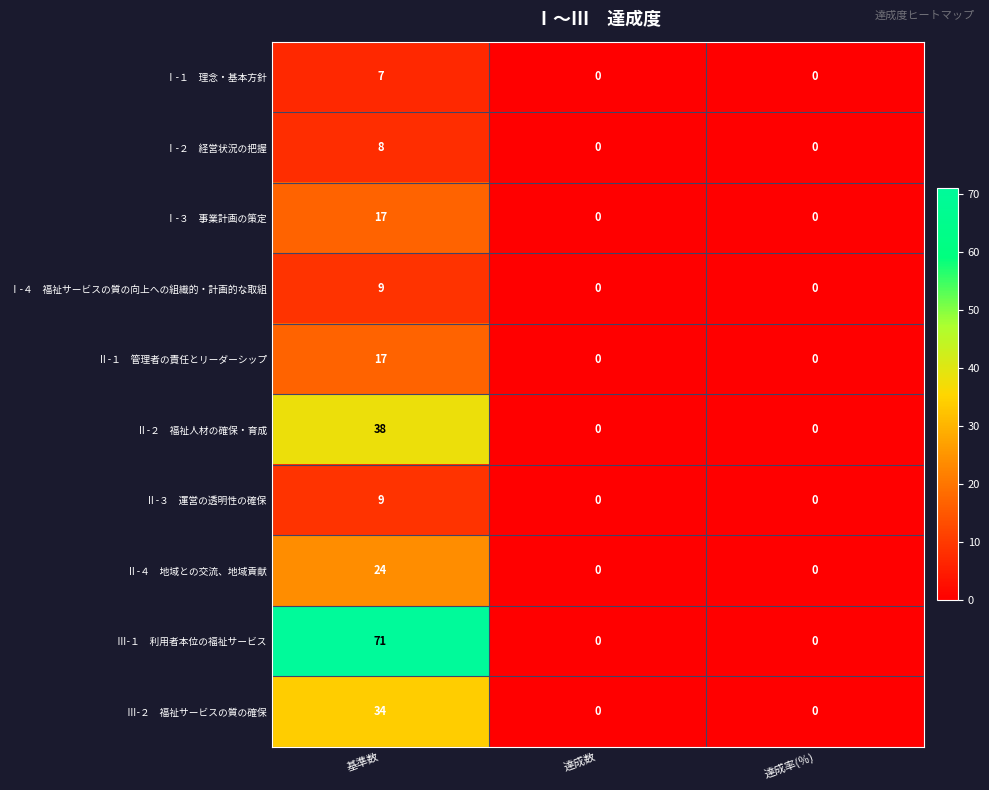

At which category is the sum across all series the highest?

基準数